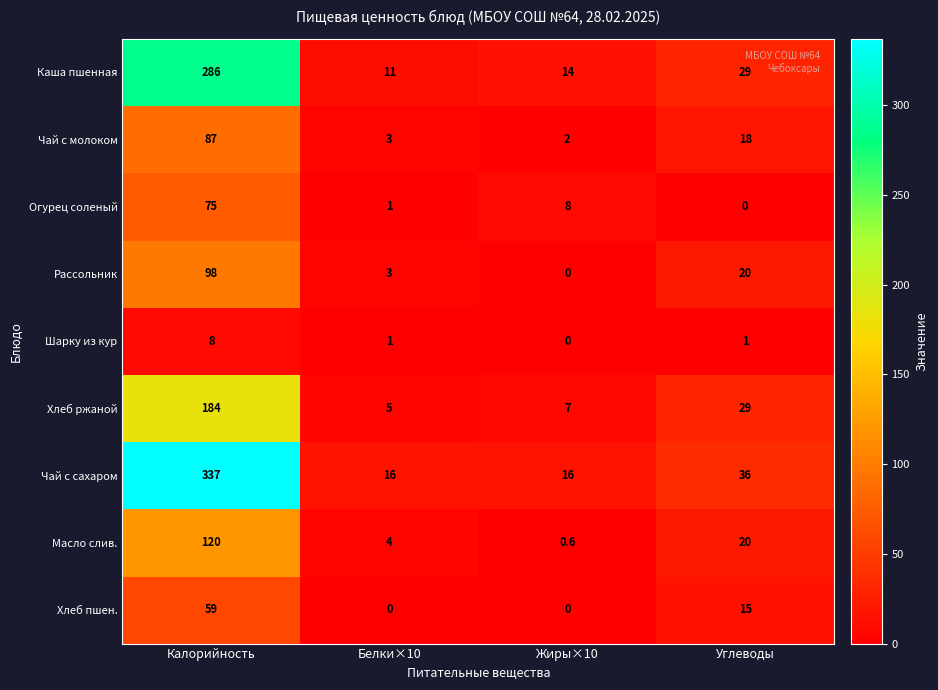

The value of Чай с сахаром at Углеводы is 36.0. True or false?

True